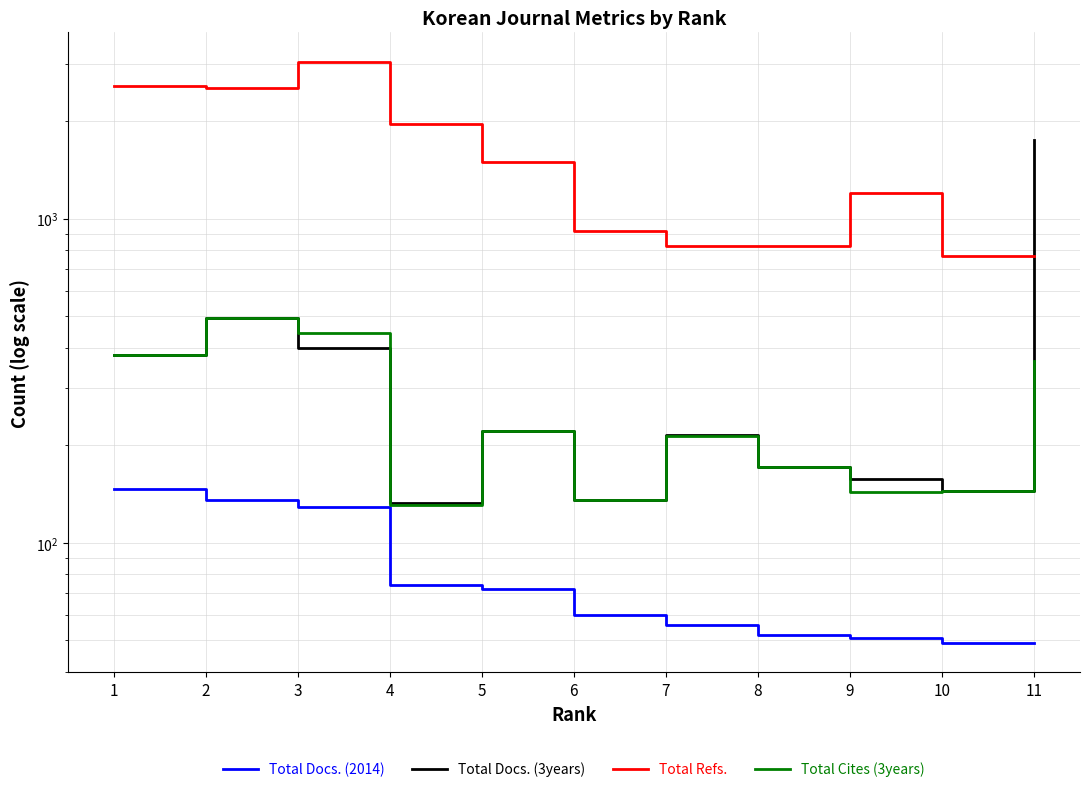

The value of Total Cites (3years) at 6 is 136.0. True or false?

True